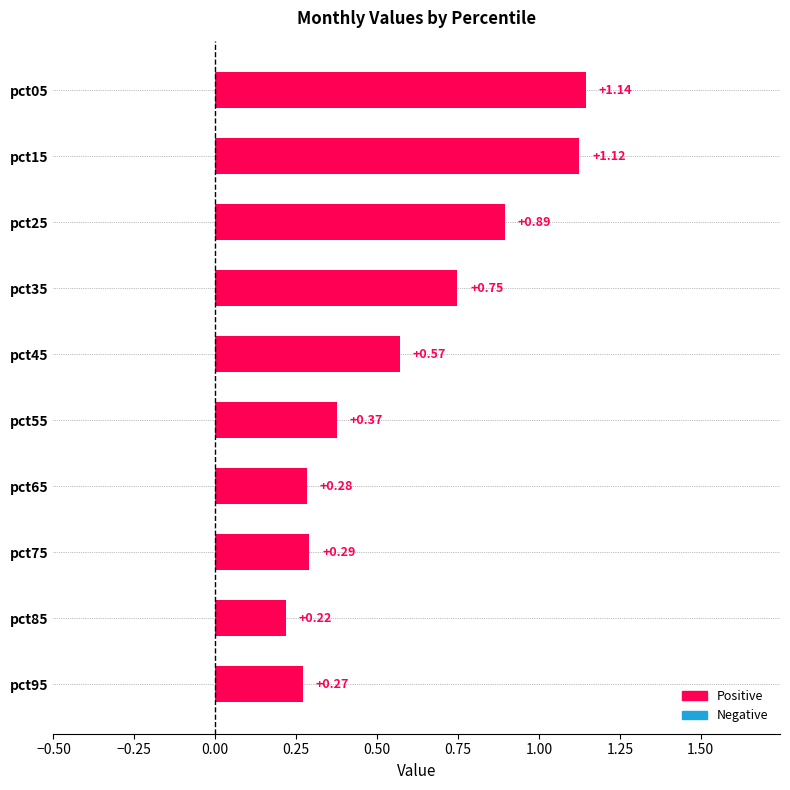

What is the sum of all values?

5.9